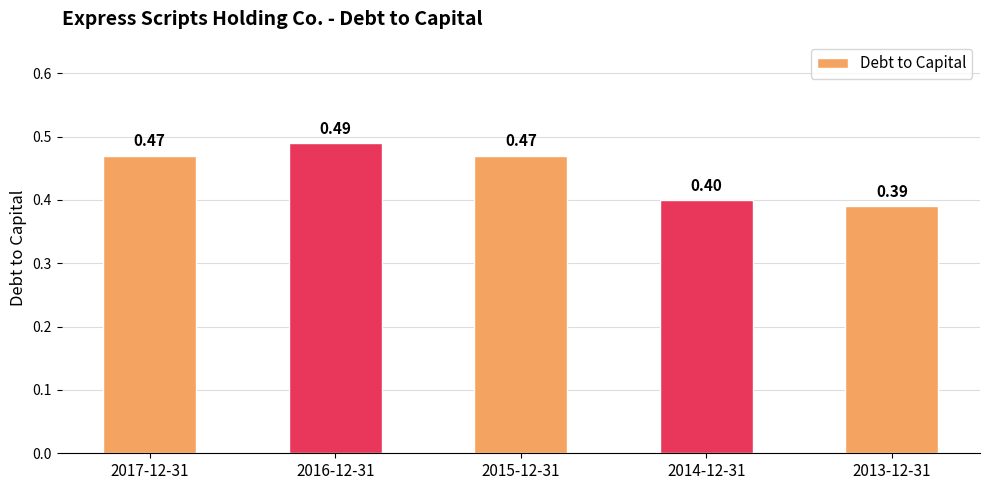

The chart shows a value of 0.7 at 2015-12-31. True or false?

False